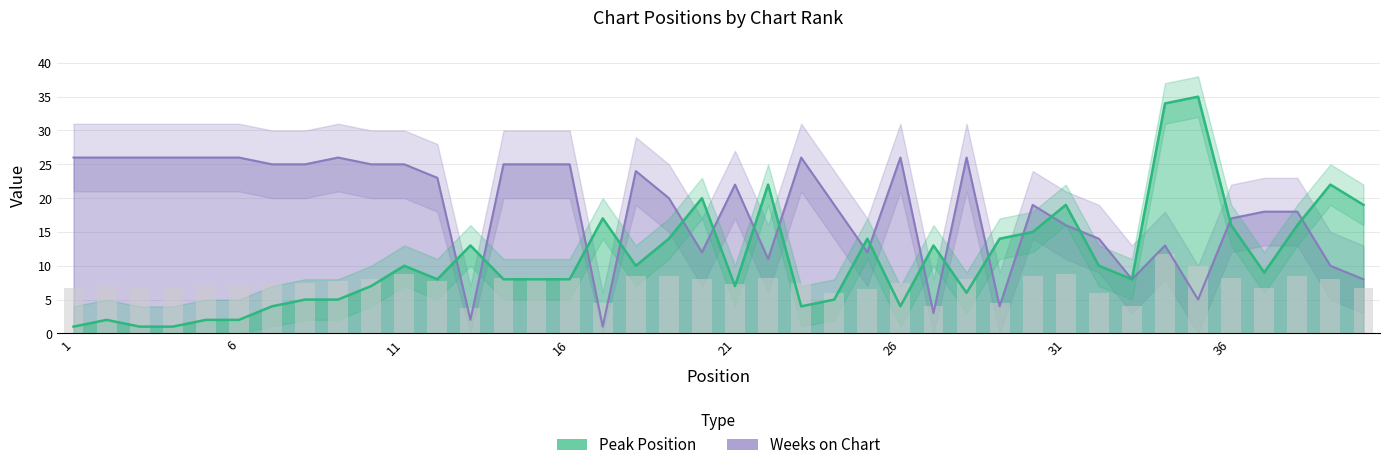

At which label does Weeks on Chart reach its minimum?

17